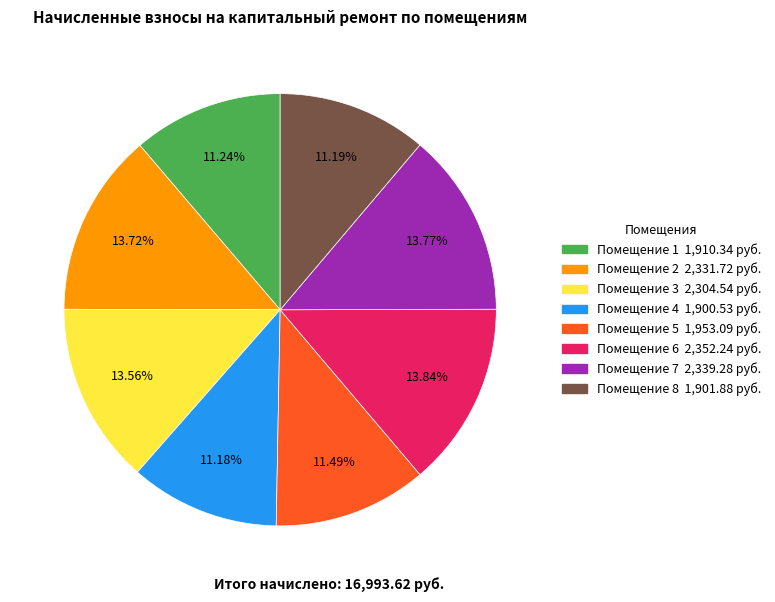

Is there any slice that represents more than half of the pie?

No